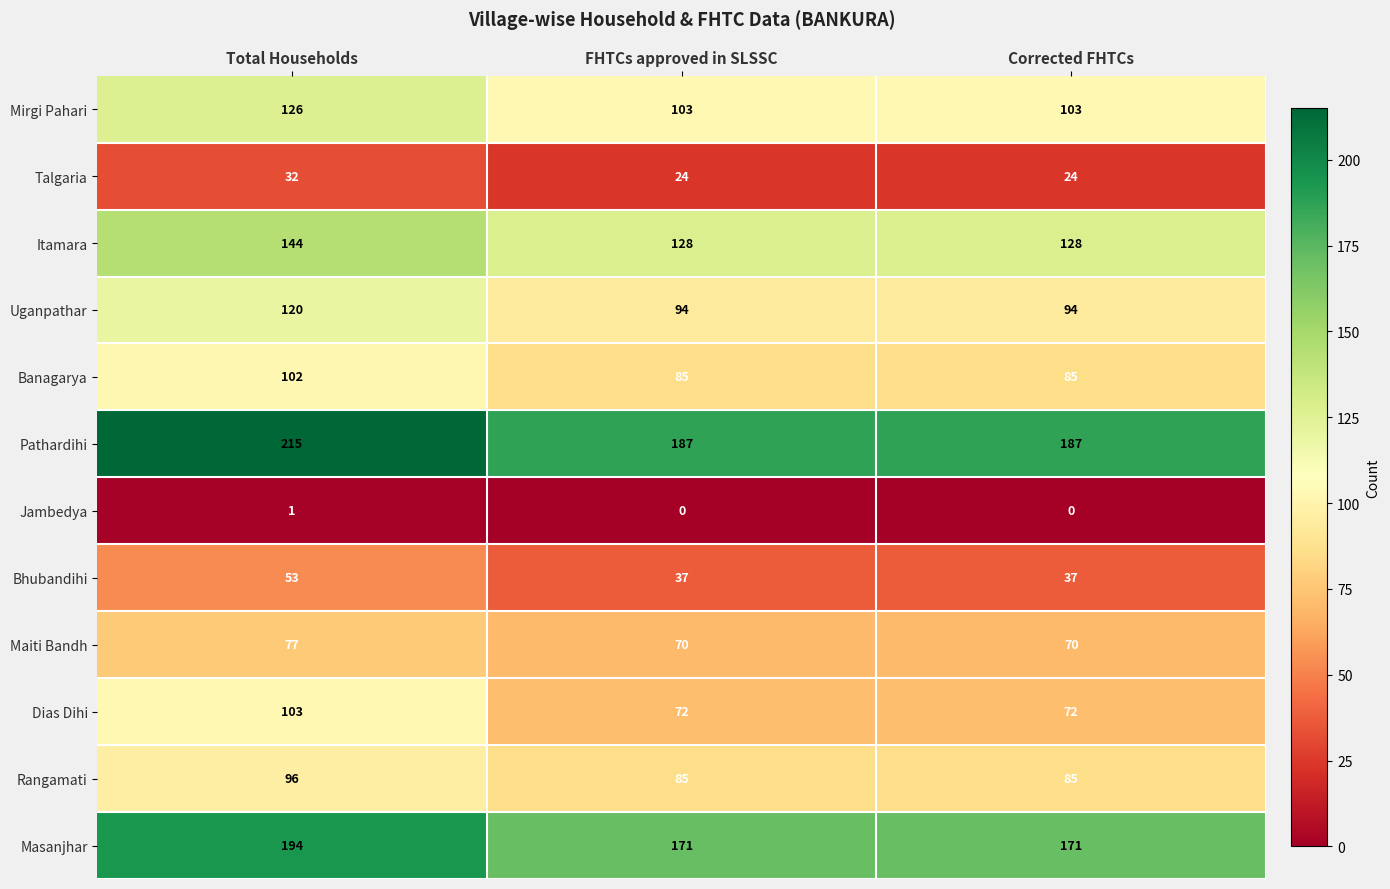

Is the value of Banagarya at FHTCs approved in SLSSC greater than the value of Bhubandihi at FHTCs approved in SLSSC?

Yes